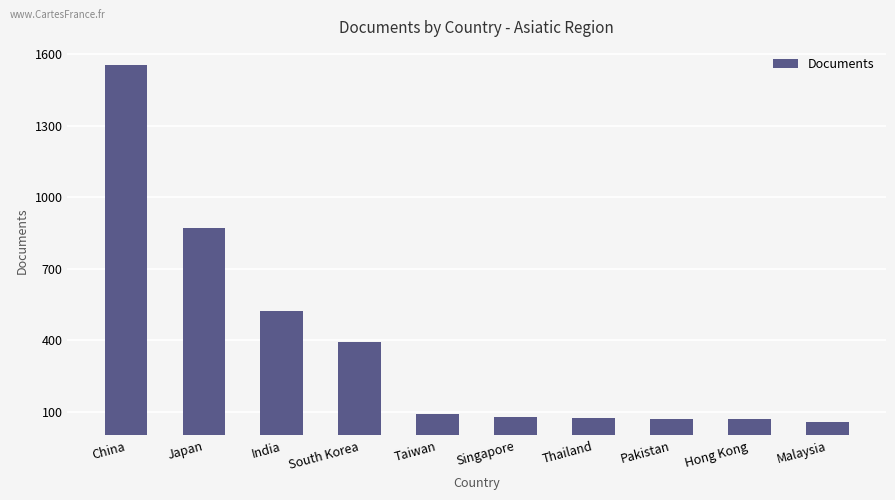

The value at India is 334. True or false?

False